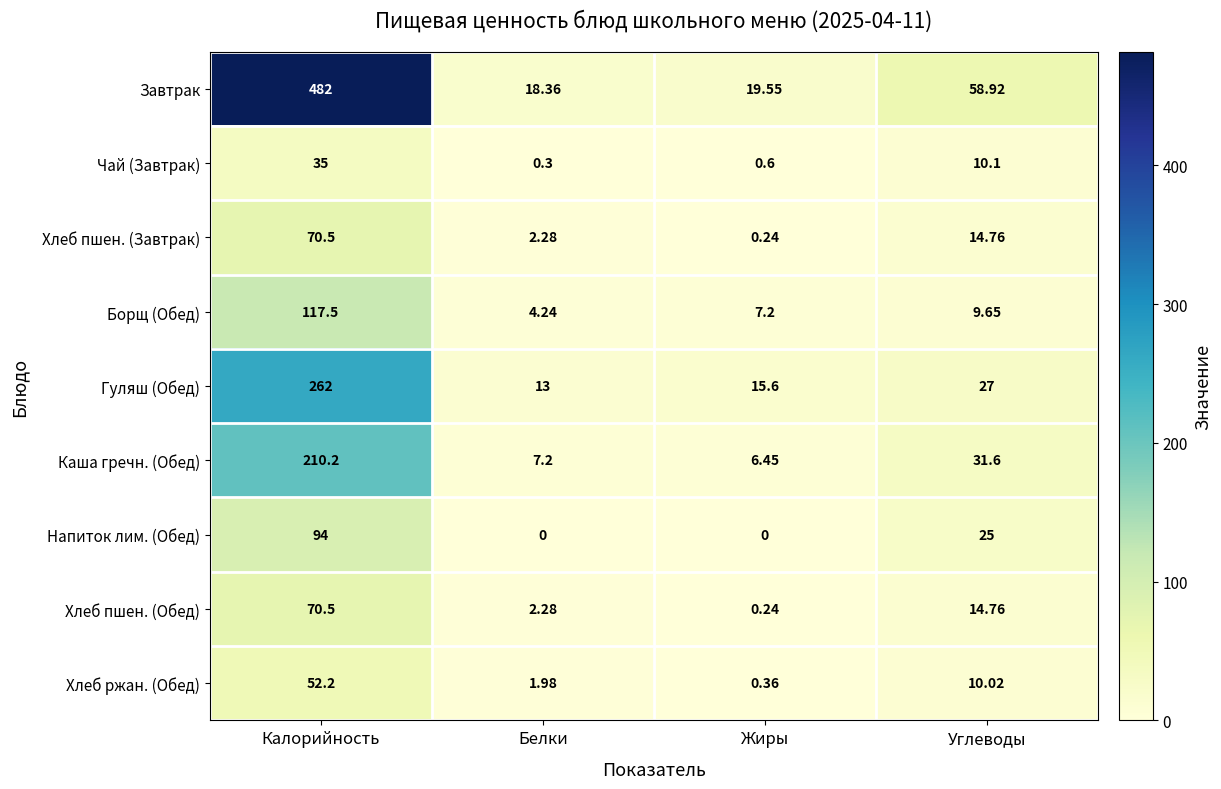

Count the number of data series in this chart.

9